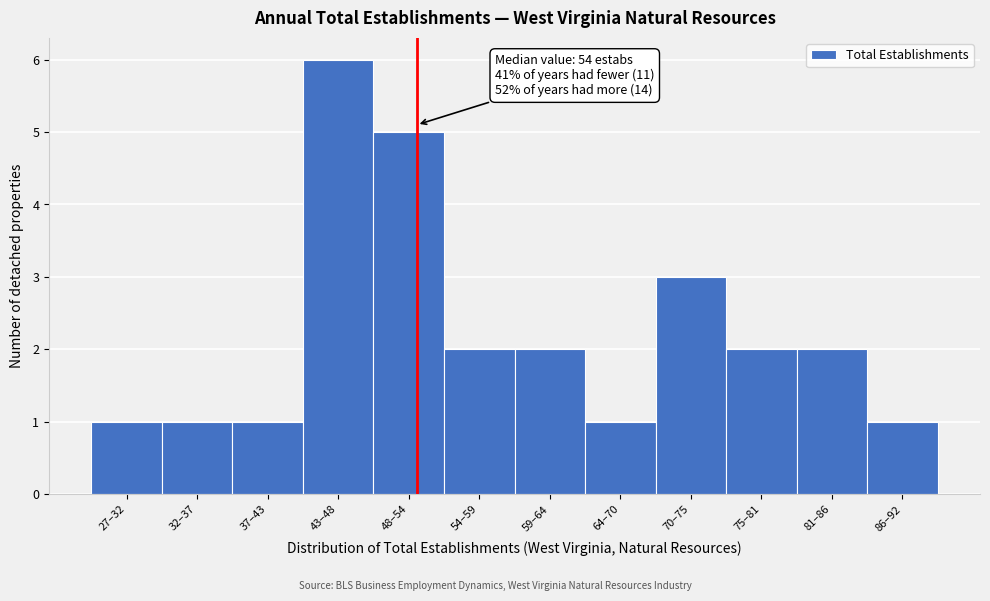

Reading left to right, what are all the values shown in this chart?

1	1	1	6	5	2	2	1	3	2	2	1